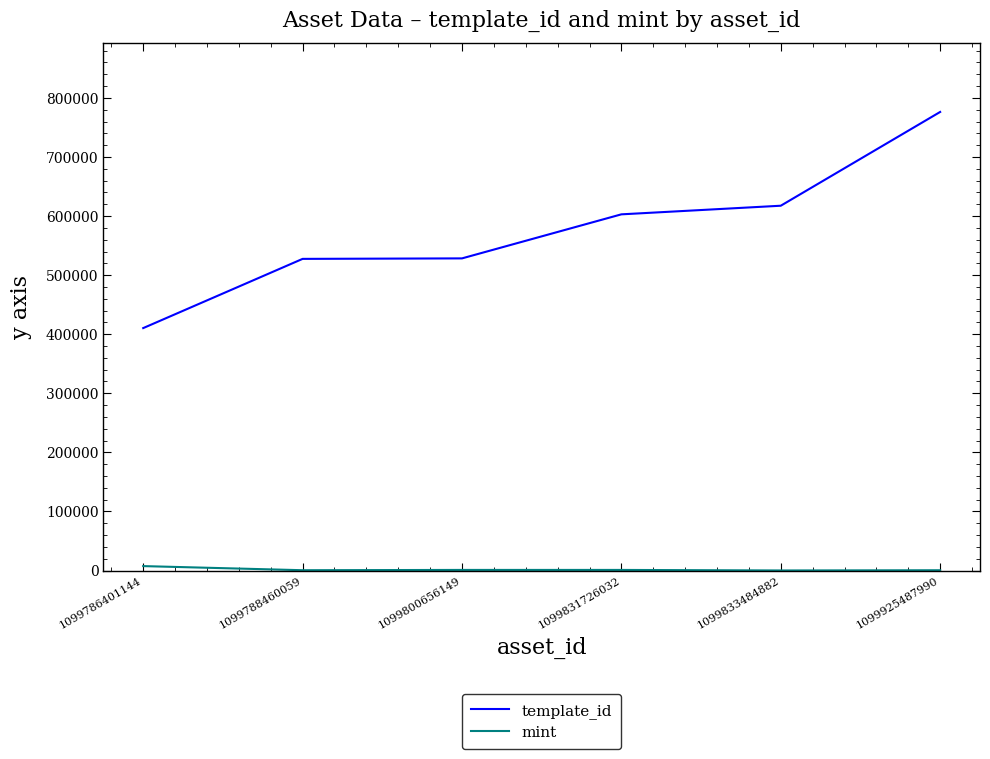

What is the difference between the template_id values at 1099788460059 and 1099833484882?

89980